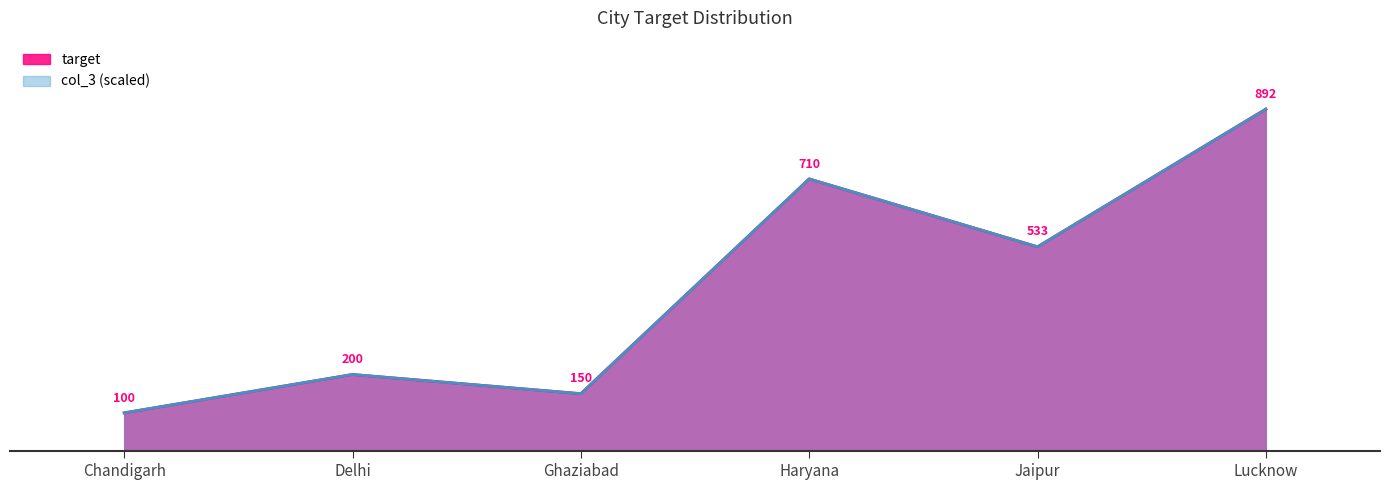

Count the number of data series in this chart.

2